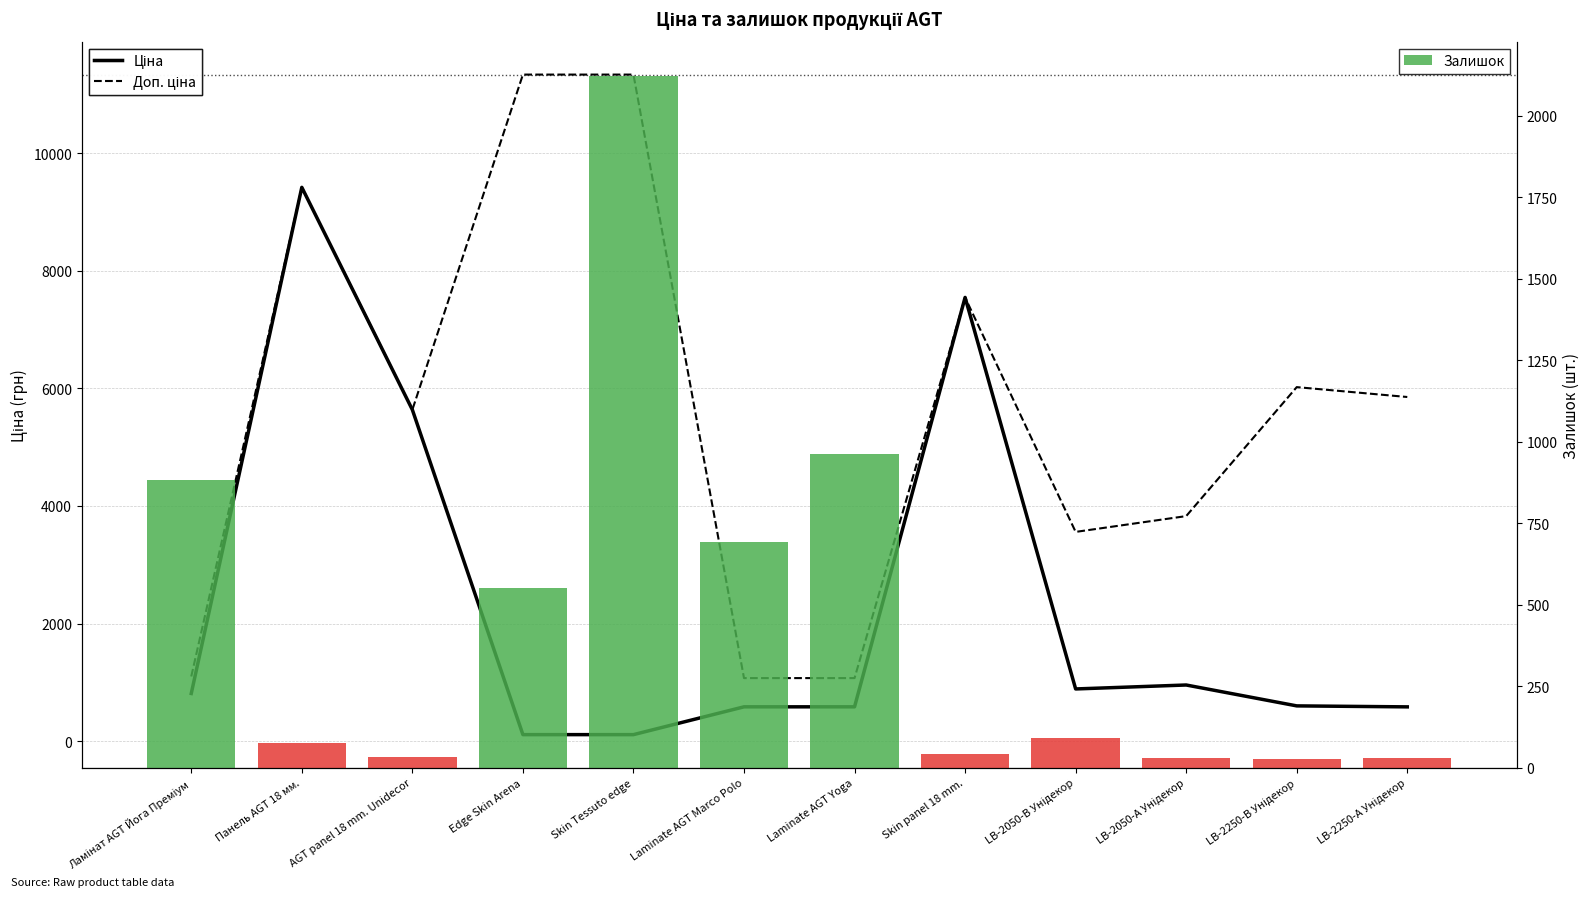

At which label is Ціна closest to 4765?

AGT panel 18 mm. Unidecor